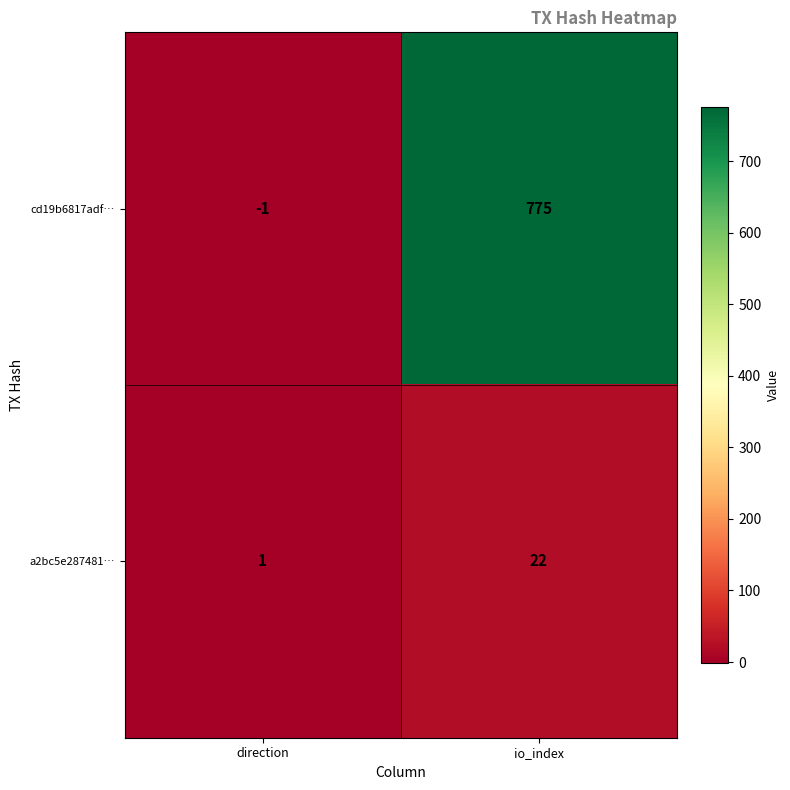

At which category is the sum across all series the highest?

io_index